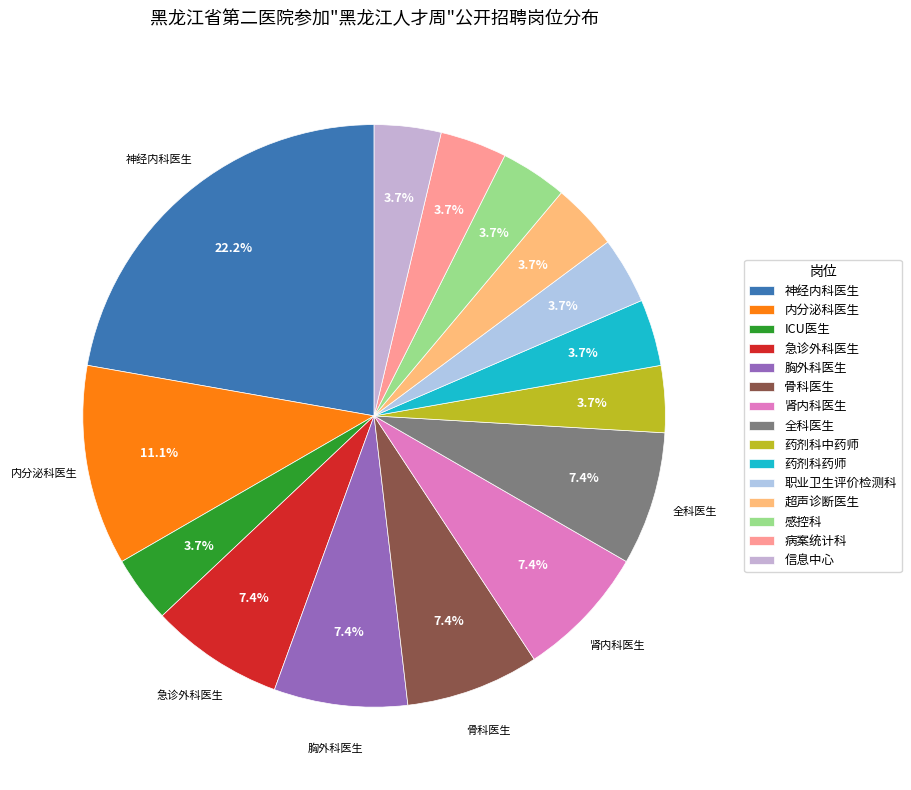

To the nearest percent, what is the average slice percentage?

7%